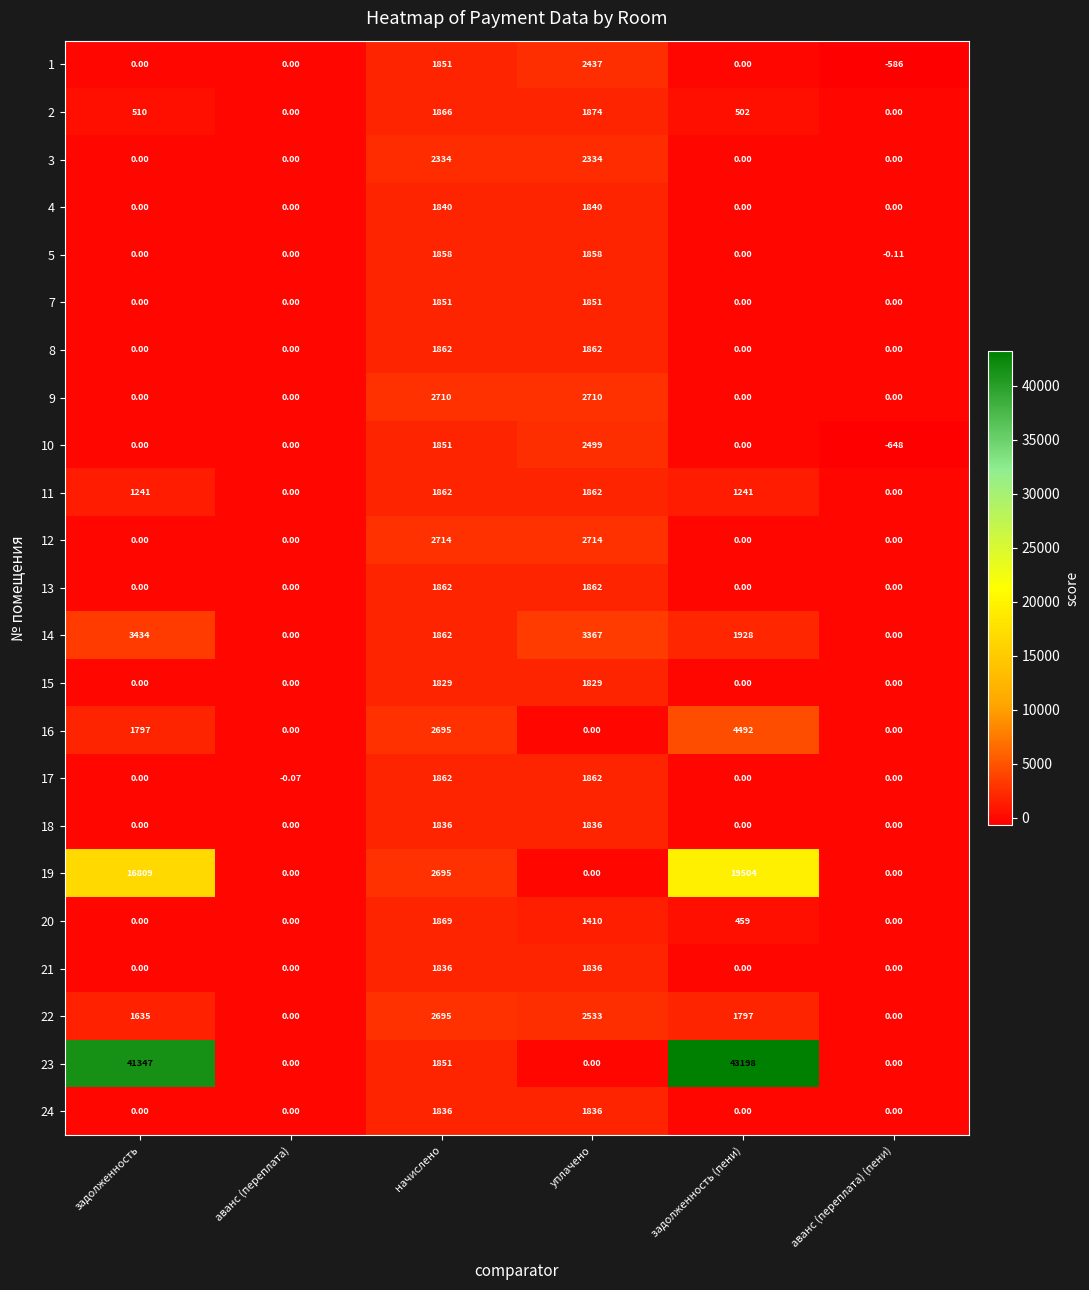

Which label corresponds to the largest value in the chart?

задолженность (пени)